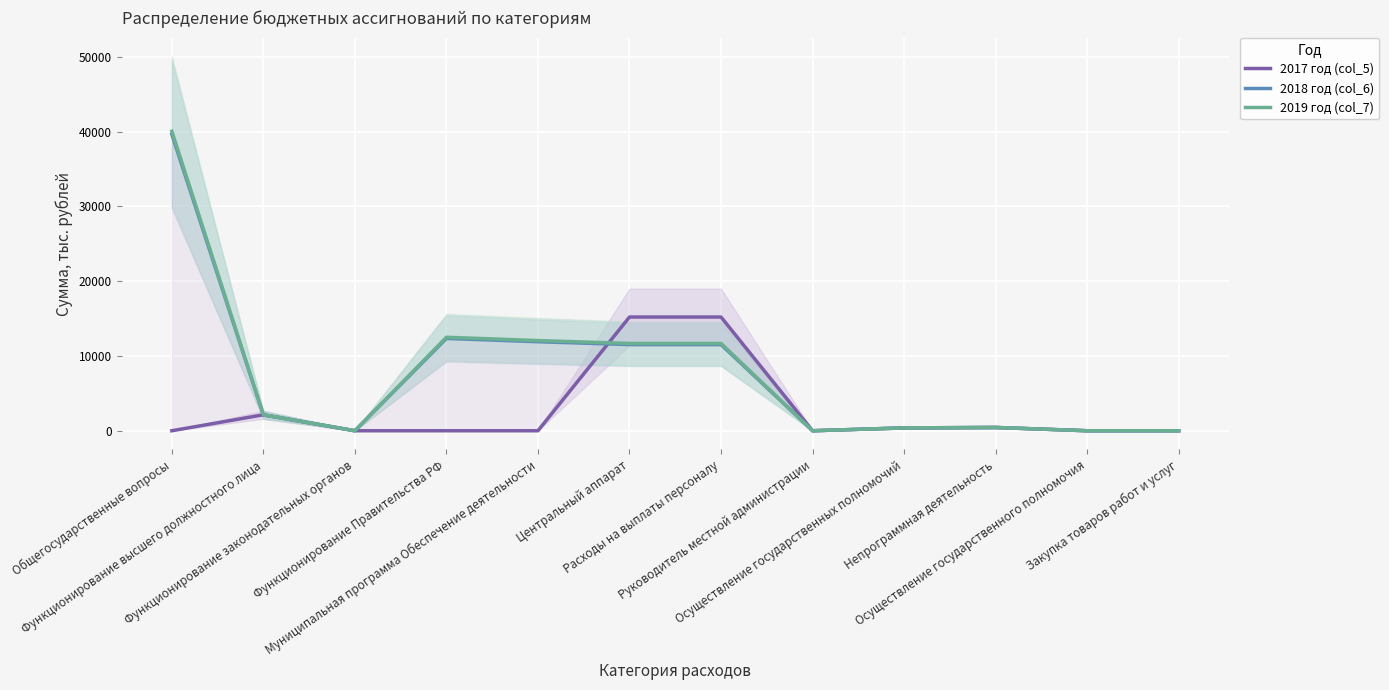

How many distinct data groups are displayed?

3